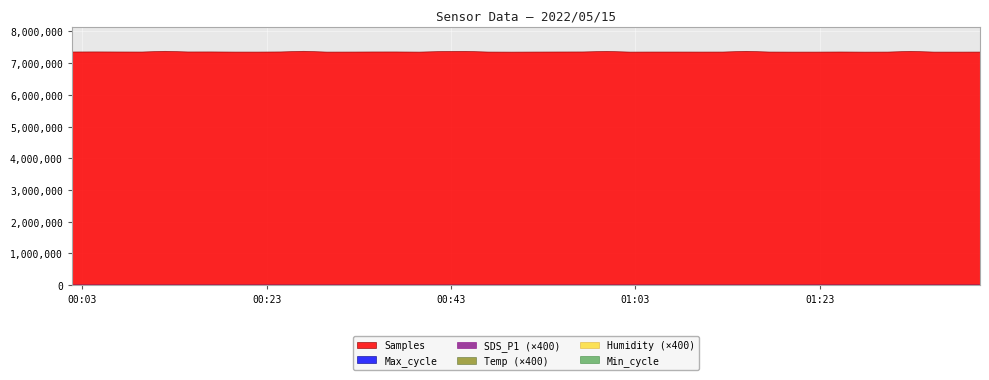

What is the greatest value displayed?

7389619.0